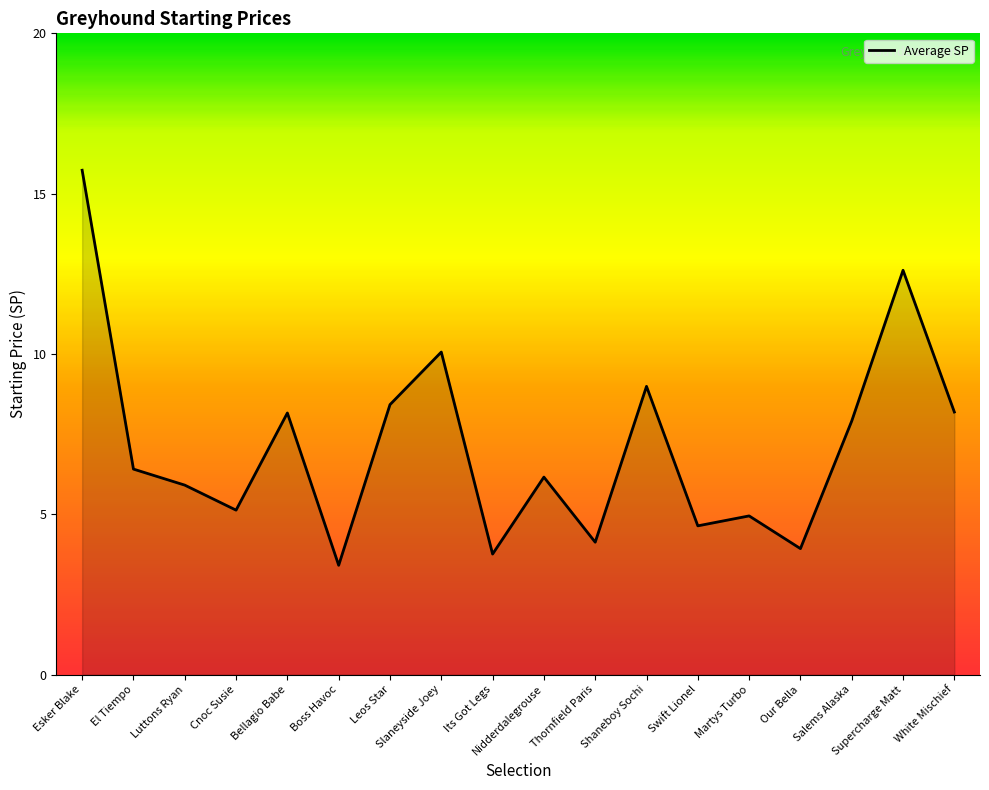

What value does the data have at Salems Alaska?

7.9